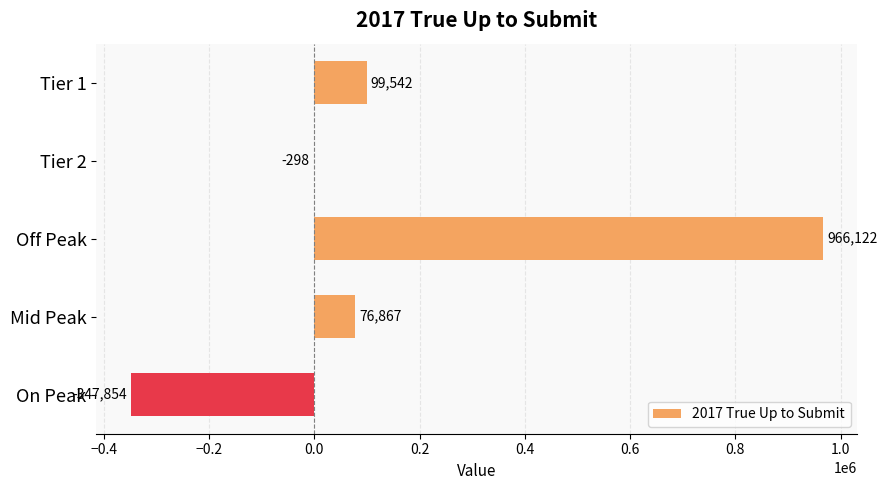

Are the bars grouped side by side (vs. stacked)?

No